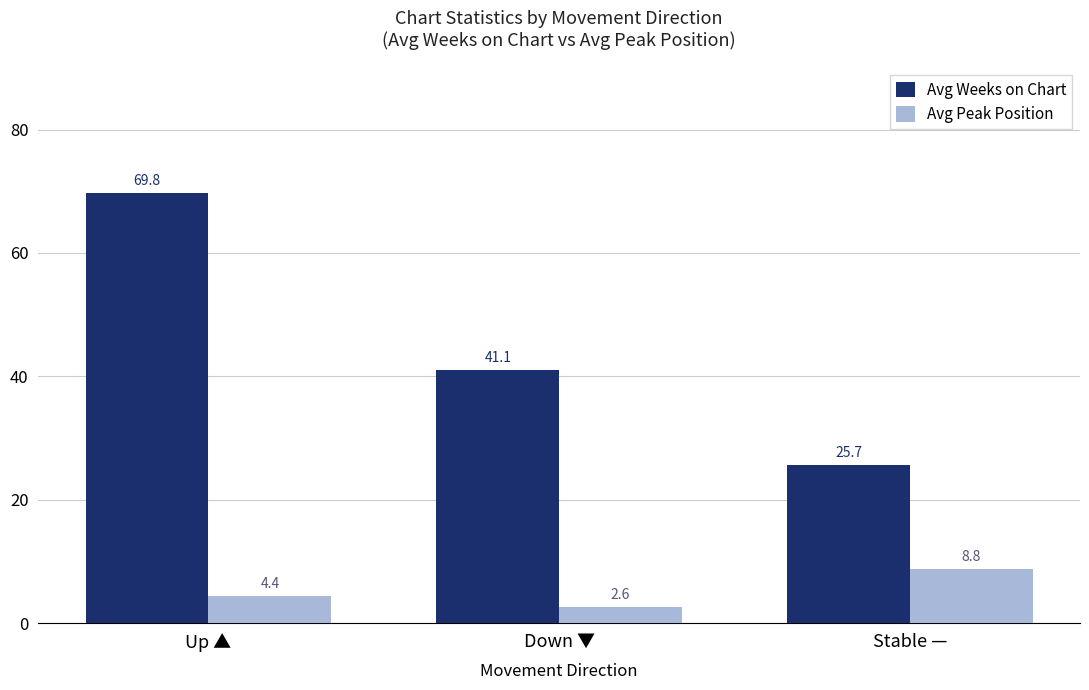

At which category does the chart reach its peak across all series?

Up ▲